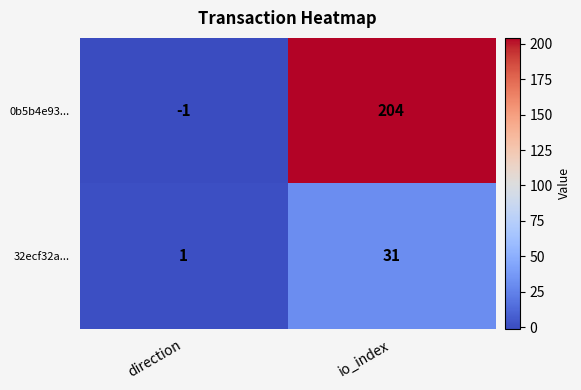

Rank the series at io_index from highest to lowest value.

0b5b4e93..., 32ecf32a...